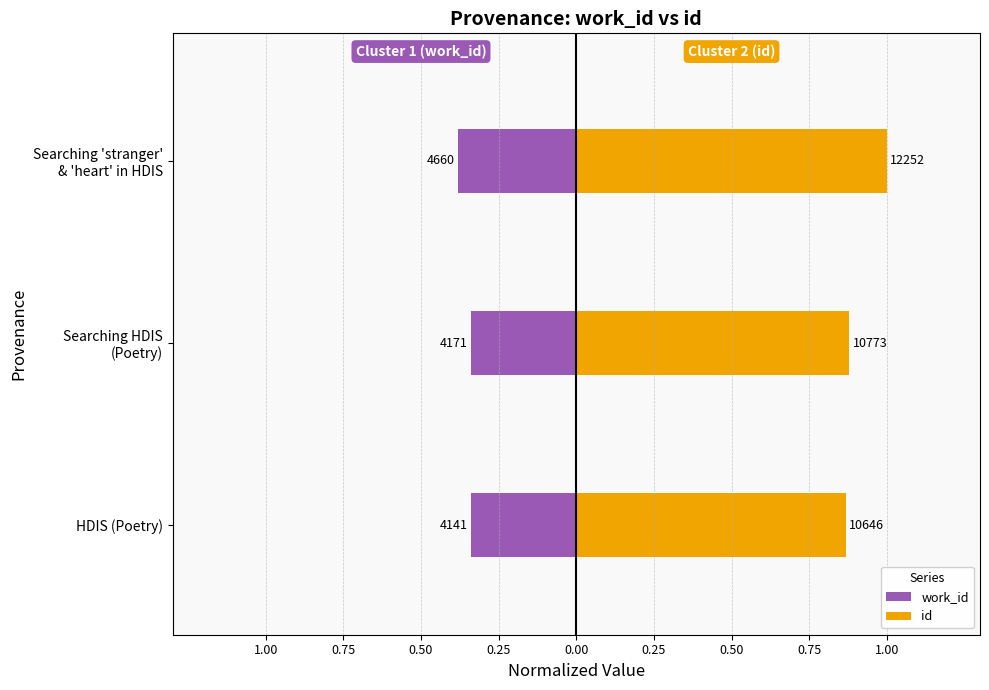

List the series in order of their peak value, lowest first.

work_id, id